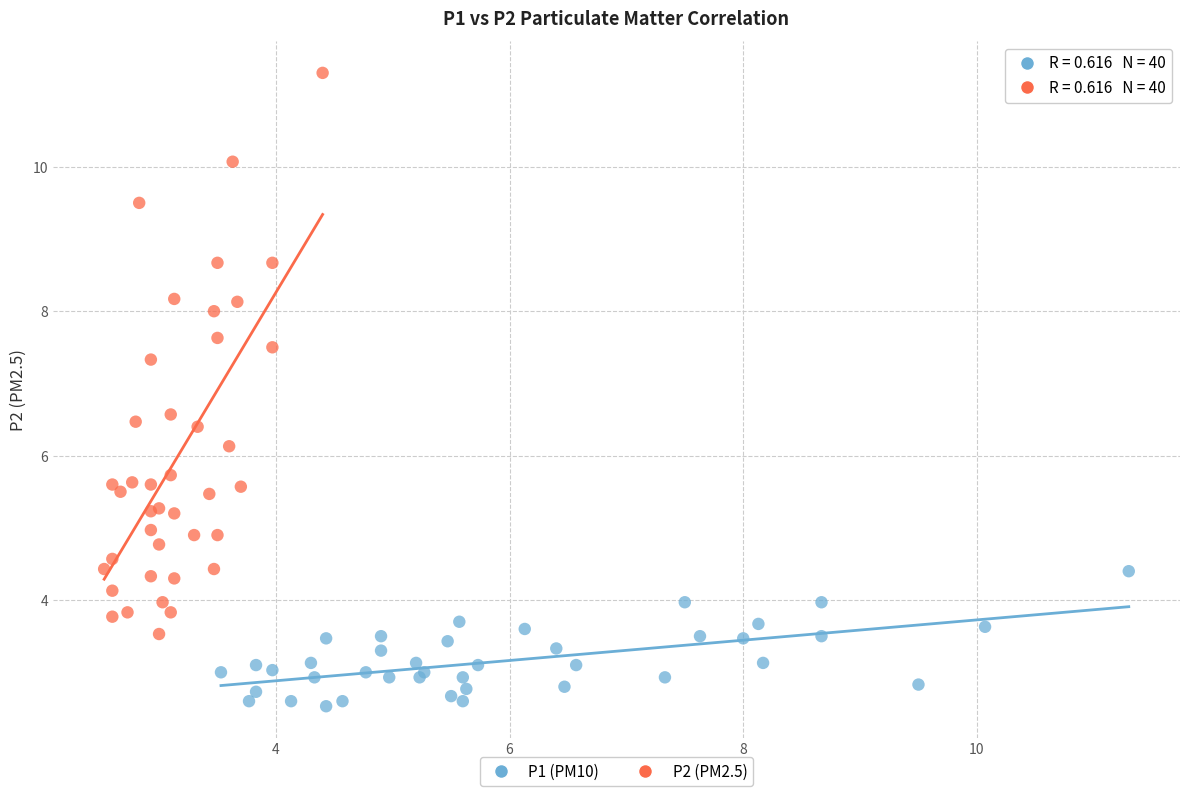

Which series reaches the maximum Y coordinate?

P2 (PM2.5)